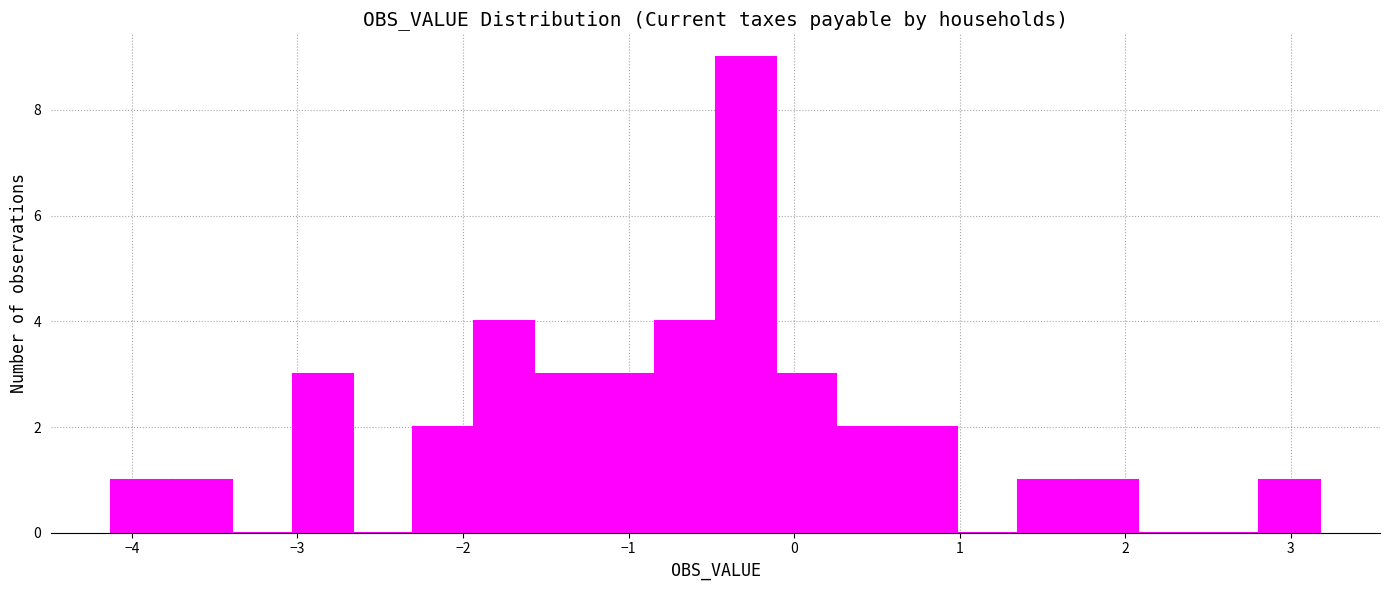

Around what value on the x-axis is the tallest bar? Give the approximate position of its centre, as read against the axis.

-0.3